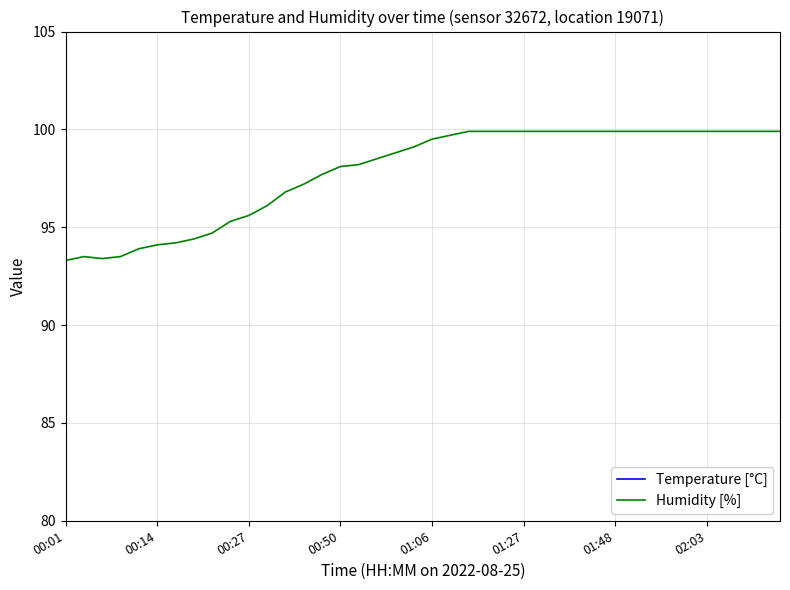

What is the lowest value of the Humidity [%] series?

93.3